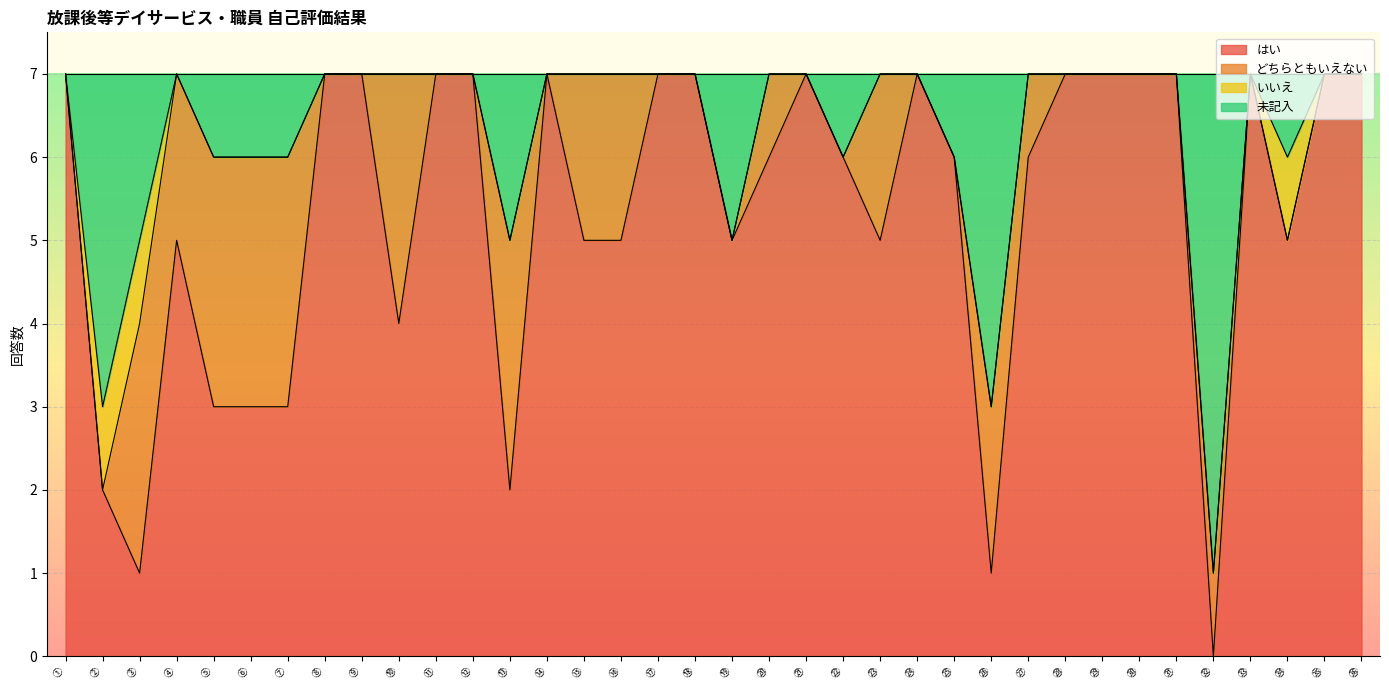

What is the greatest value displayed?

7